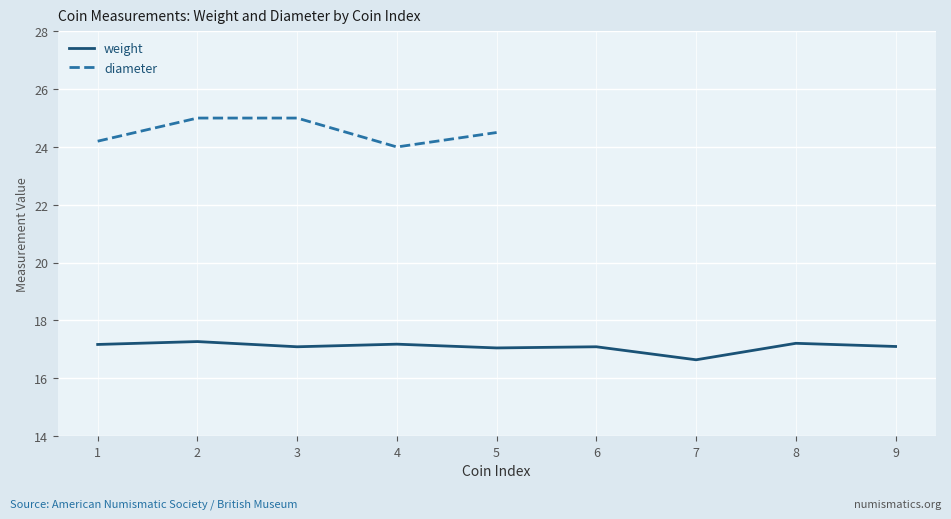

Rank the series by their maximum value, from lowest to highest.

weight, diameter